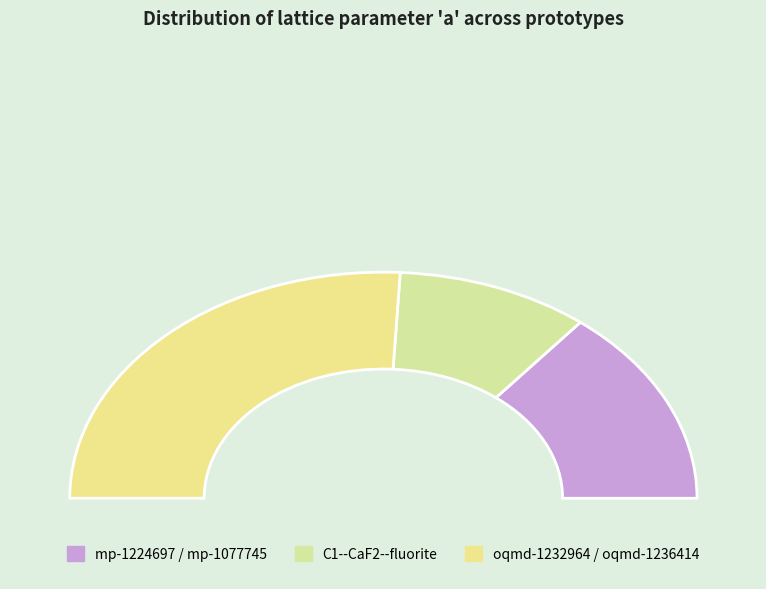

Is there any slice that represents more than half of the pie?

No